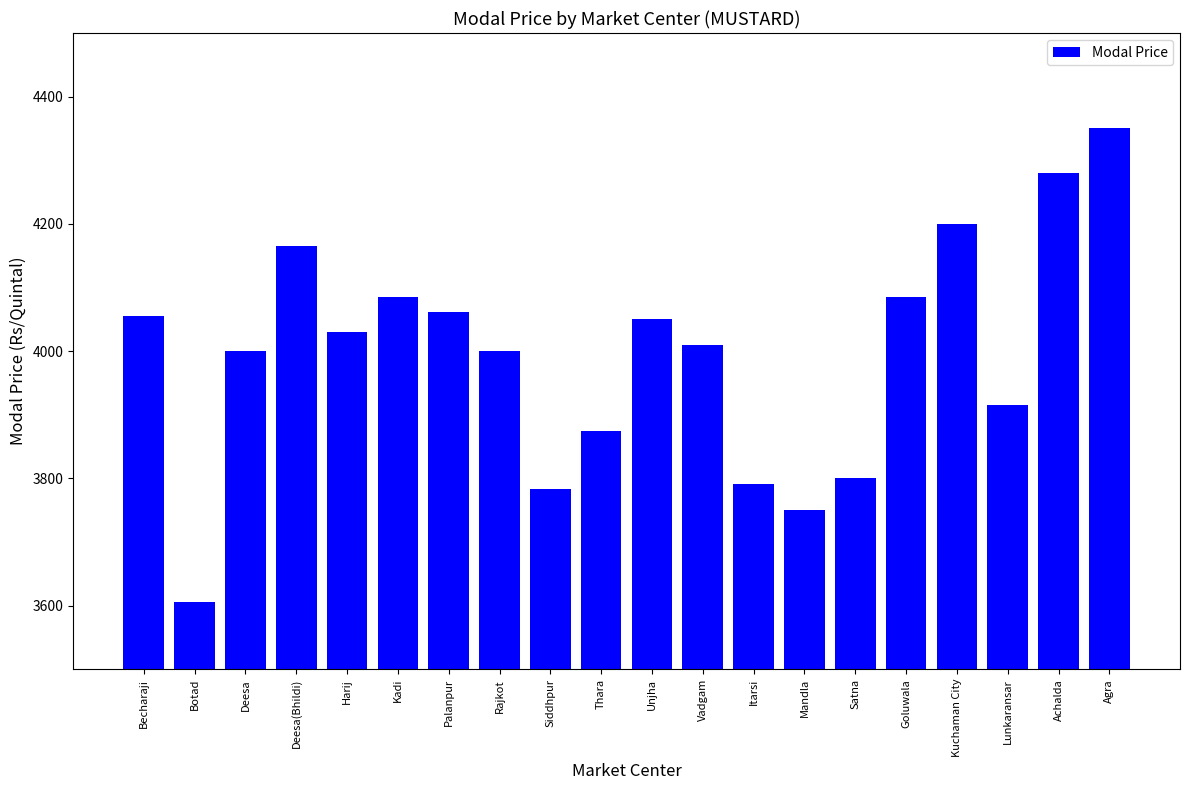

What is the change in value from Mandla to Kuchaman City?

+450.0